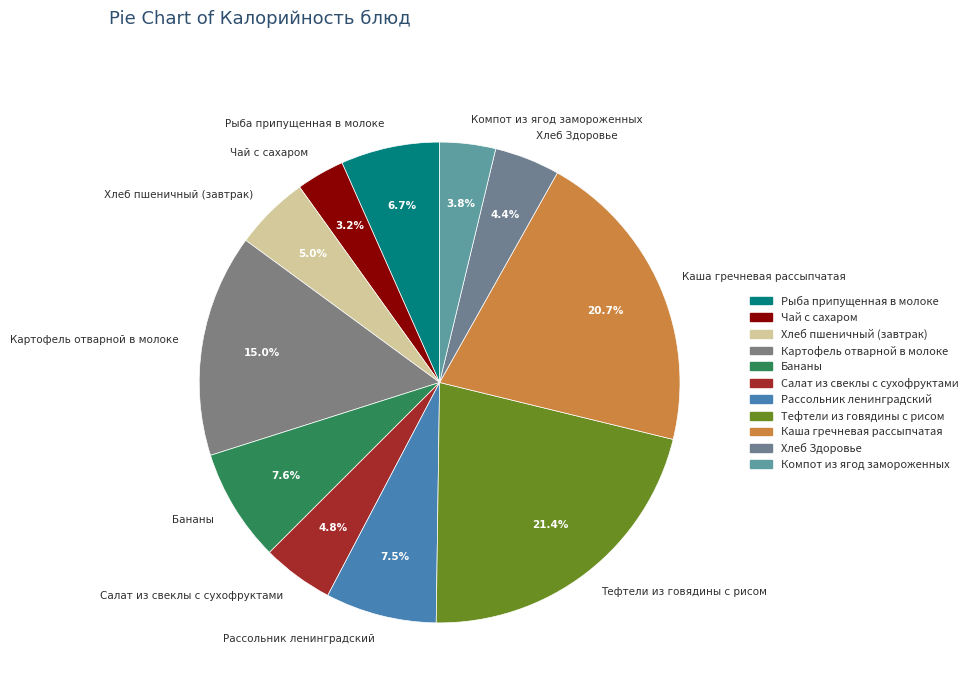

Which has a higher value, Каша гречневая рассыпчатая or Салат из свеклы с сухофруктами?

Каша гречневая рассыпчатая